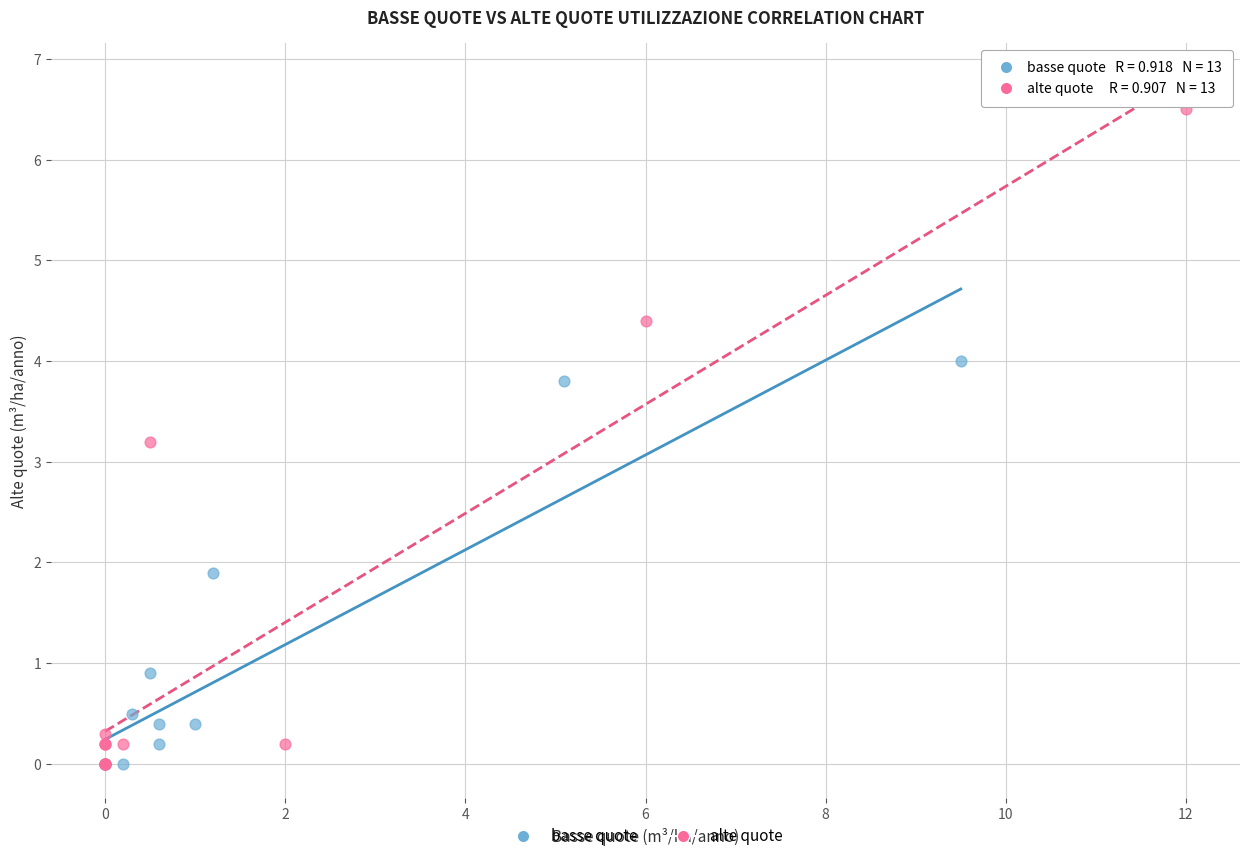

Which series contains the highest Y value?

alte quote